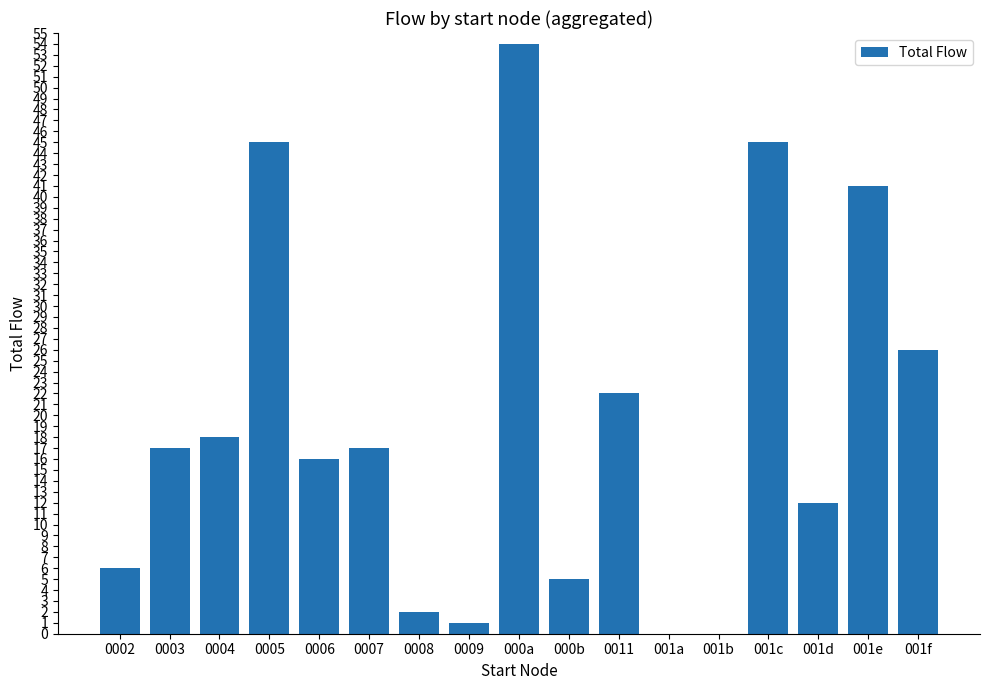

At which label is the value closest to 27?

001f